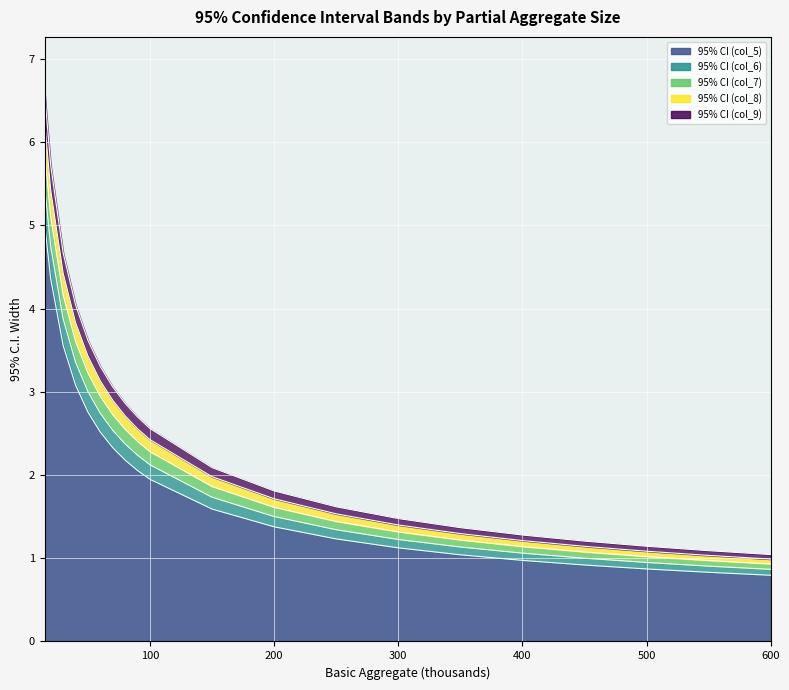

True or false: 95% CI (col_5) has a value of 0.9 at 200.

False